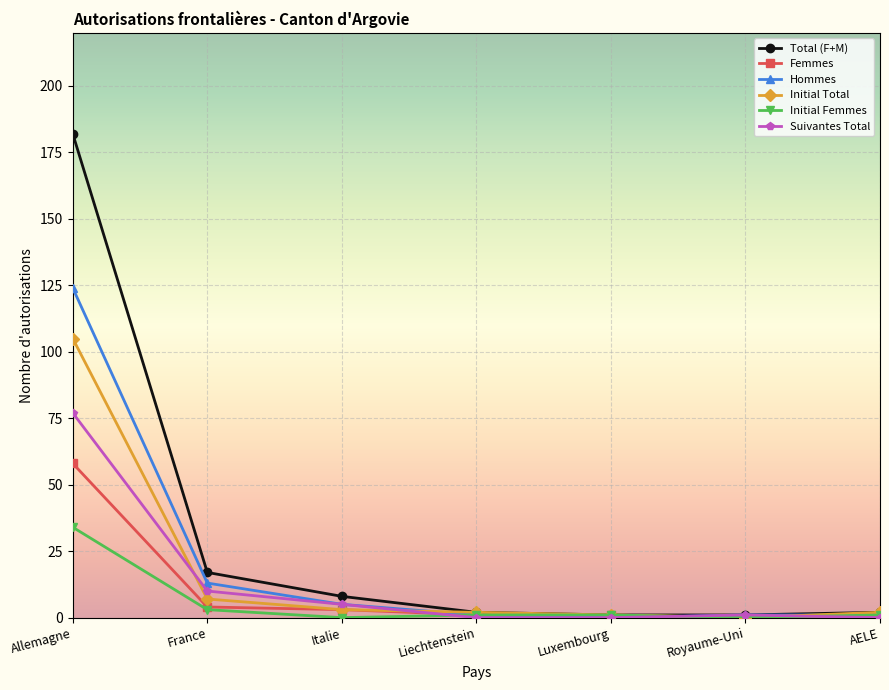

Count the number of categories in the chart.

7